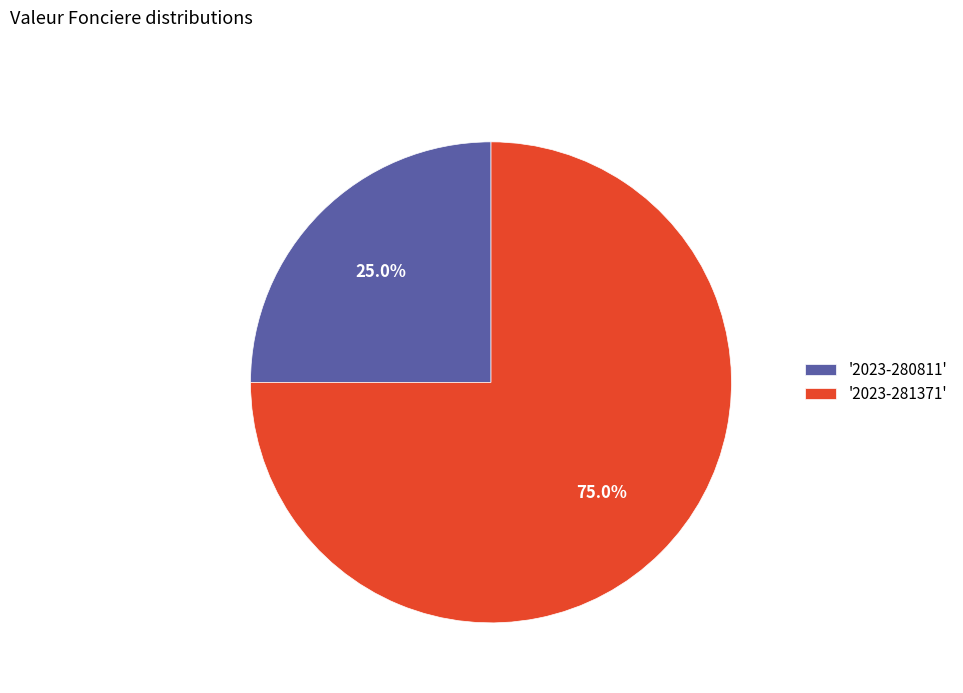

Rank the categories by value from lowest to highest.

'2023-280811', '2023-281371'